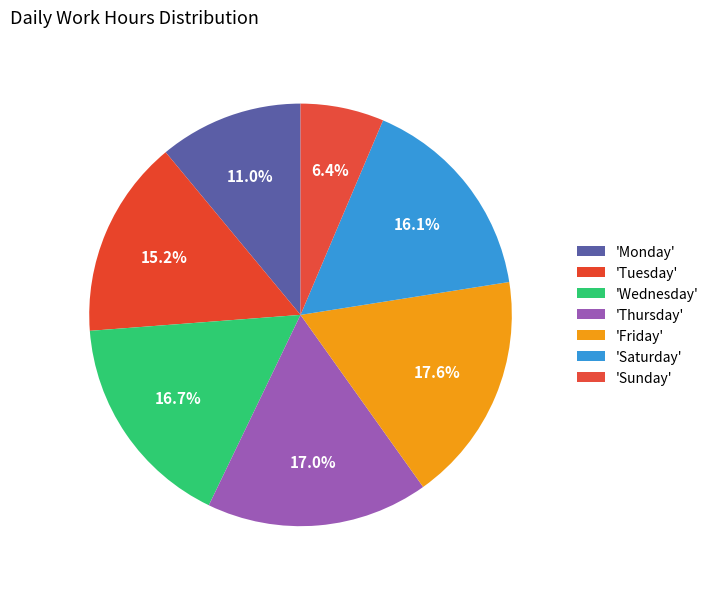

How many slices are in this pie chart?

7